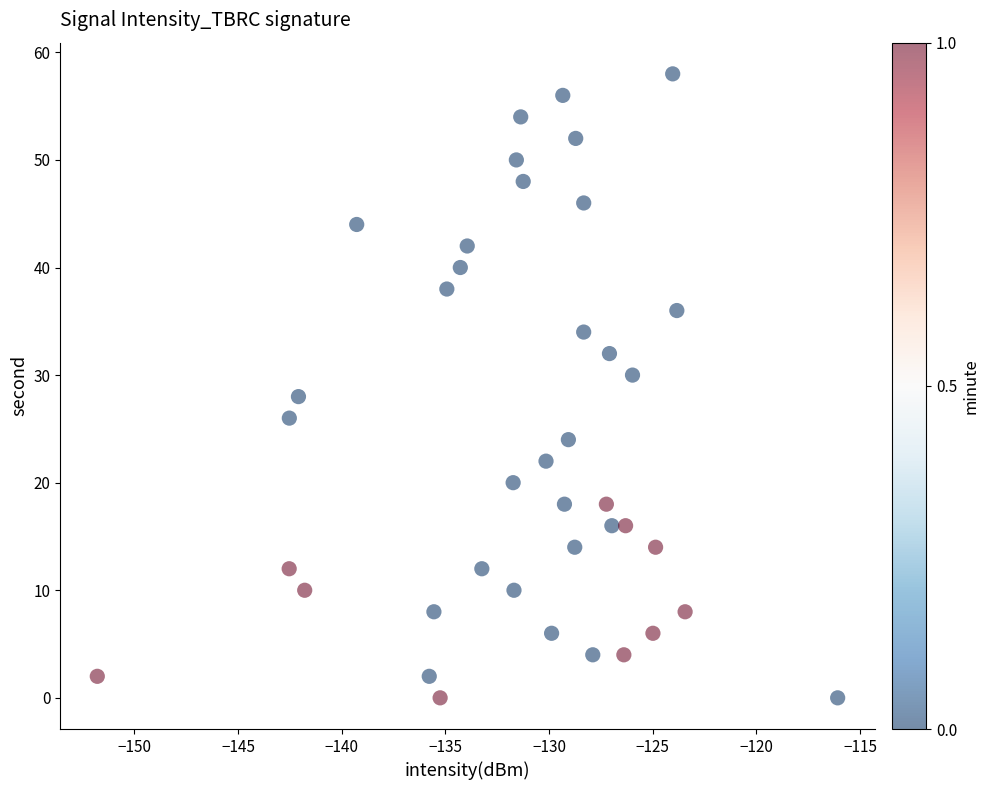

How many points are shown in the scatter plot?

40